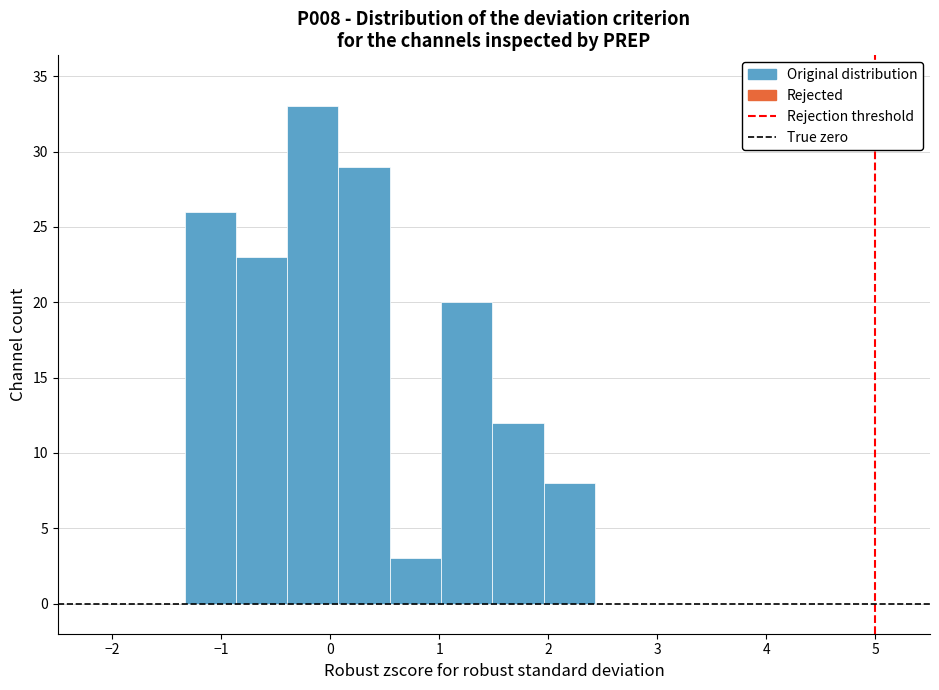

Reading left to right, list every bar in this chart as the range it spans on the x-axis followed by its height. Neither the bar edges nor the heights are printed on the chart, so give them approximately, as read against the axes.

-1.3 to -0.9: 26
-0.9 to -0.4: 23
-0.4 to 0.1: 33
0.1 to 0.5: 29
0.5 to 1.0: 3
1.0 to 1.5: 20
1.5 to 2.0: 12
2.0 to 2.4: 8
2.4 to 2.9: 0
2.9 to 3.4: 0
3.4 to 3.8: 0
3.8 to 4.3: 0
4.3 to 4.8: 0
4.8 to 5.3: 0